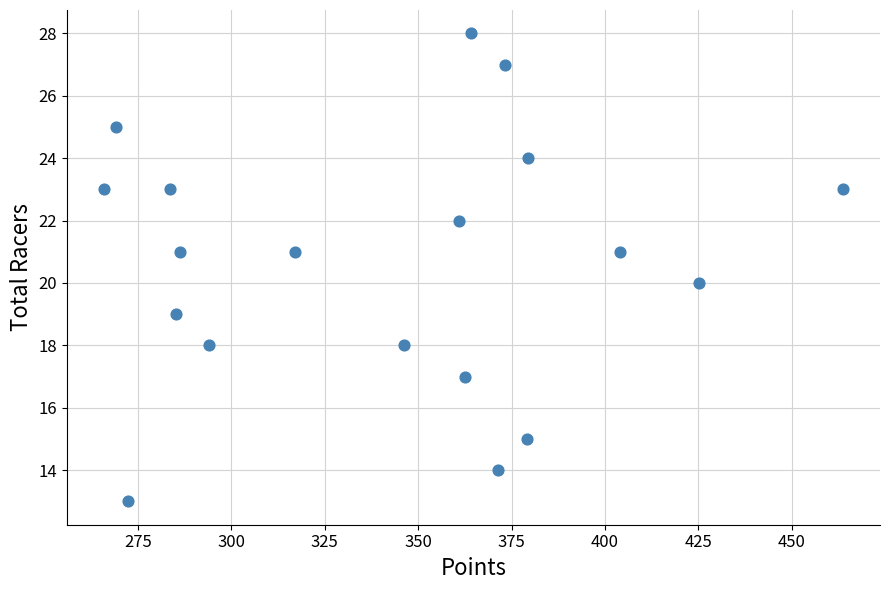

What is the range of Y values (max minus min)?

15